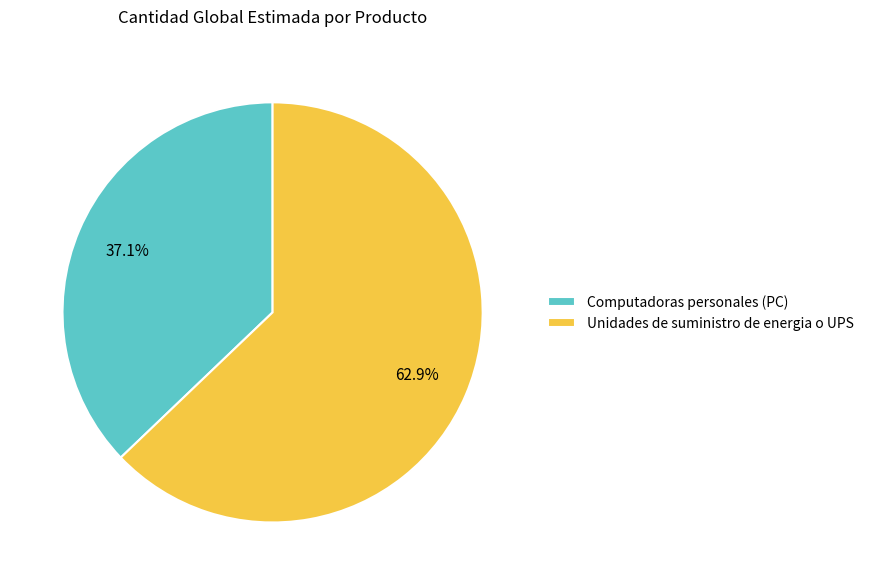

Which slice is the smallest?

Computadoras personales (PC)